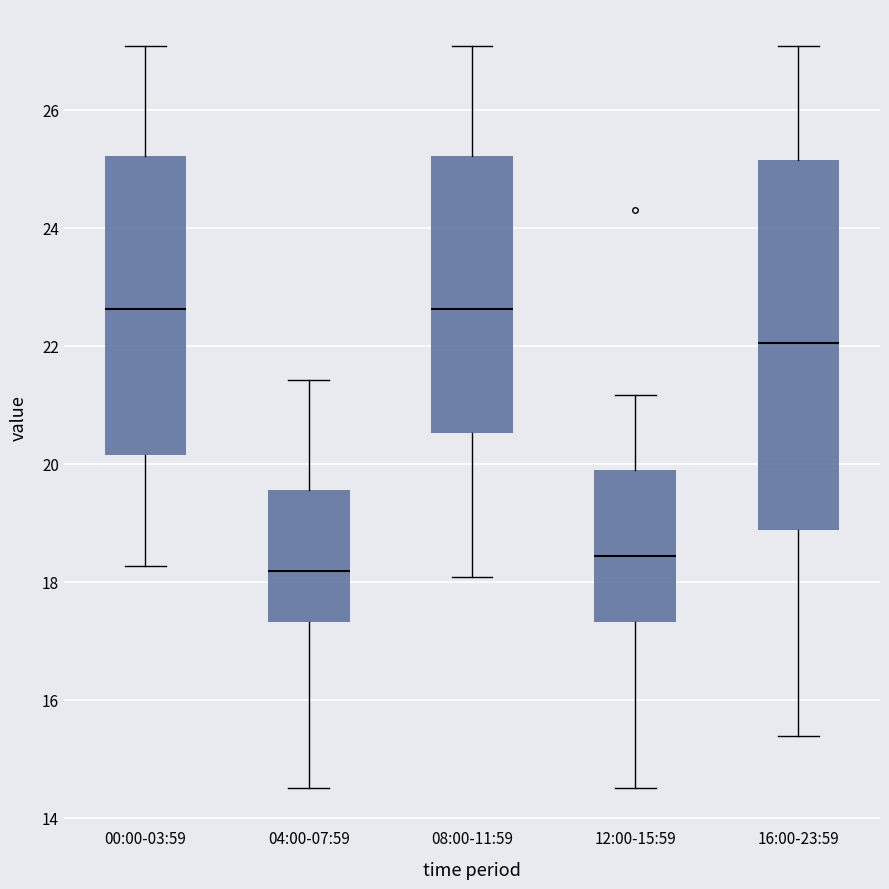

Reading left to right, transcribe this box plot: for each box, give where its median line is, the range the box spans, and where its two whiskers end, as read against the y-axis. The values are not printed on the chart, so give them approximately, as read against the axis.

00:00-03:59: median 22.6, box 20.2 to 25.2, whiskers 18.2 to 27.0
04:00-07:59: median 18.2, box 17.4 to 19.6, whiskers 14.6 to 21.4
08:00-11:59: median 22.6, box 20.6 to 25.2, whiskers 18.0 to 27.0
12:00-15:59: median 18.4, box 17.4 to 20.0, whiskers 14.6 to 21.2
16:00-23:59: median 22.0, box 18.8 to 25.2, whiskers 15.4 to 27.0